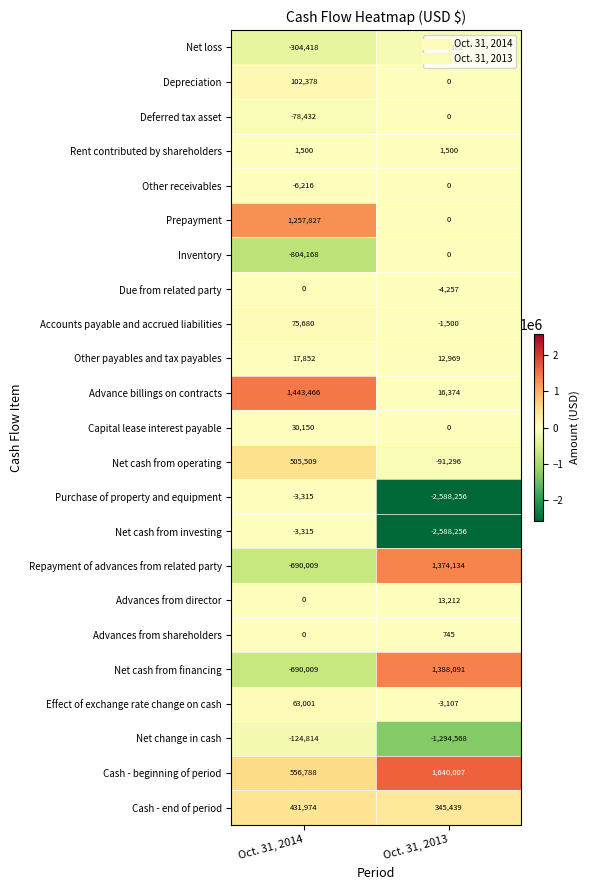

The value of Depreciation at Oct. 31, 2013 is 0. True or false?

True